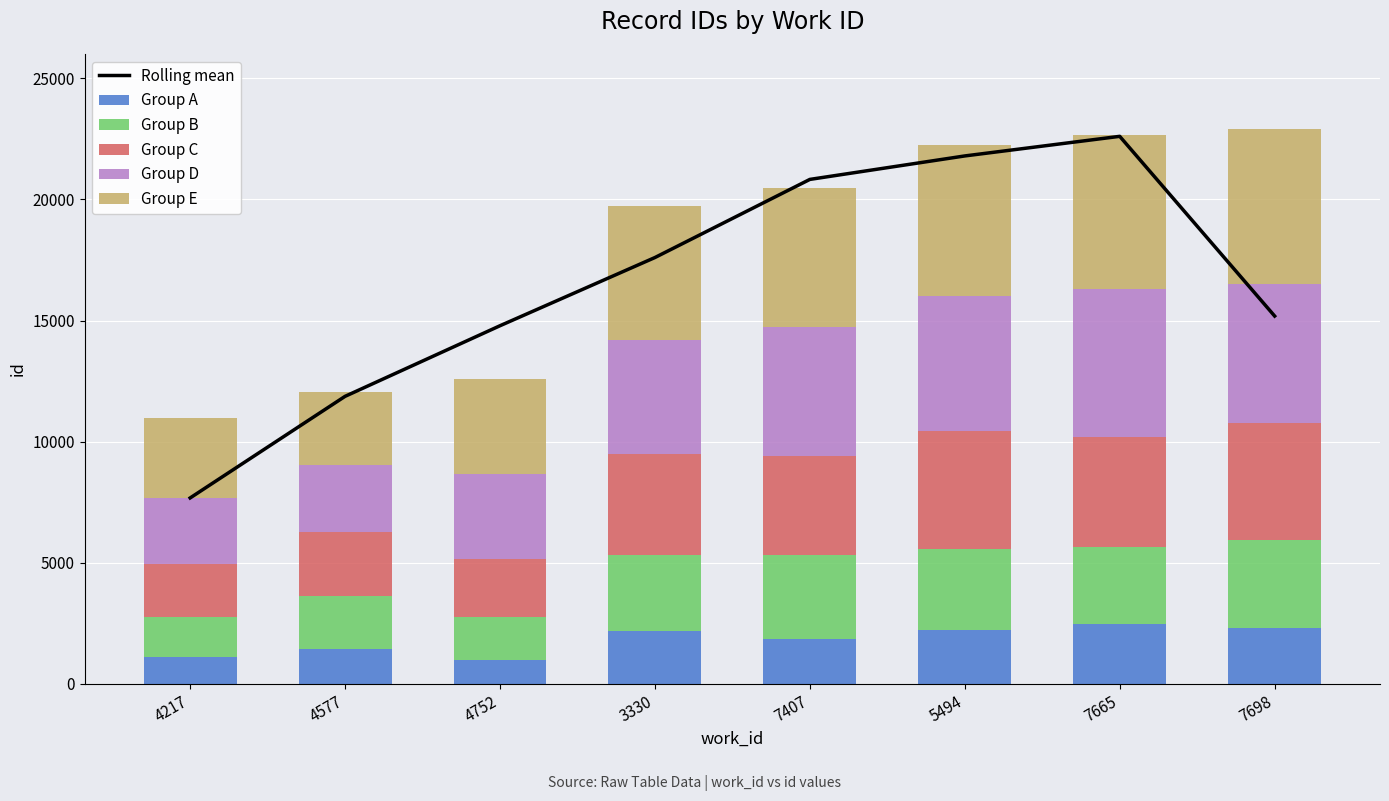

The Group E series shows 3297.3 at 4217. True or false?

True